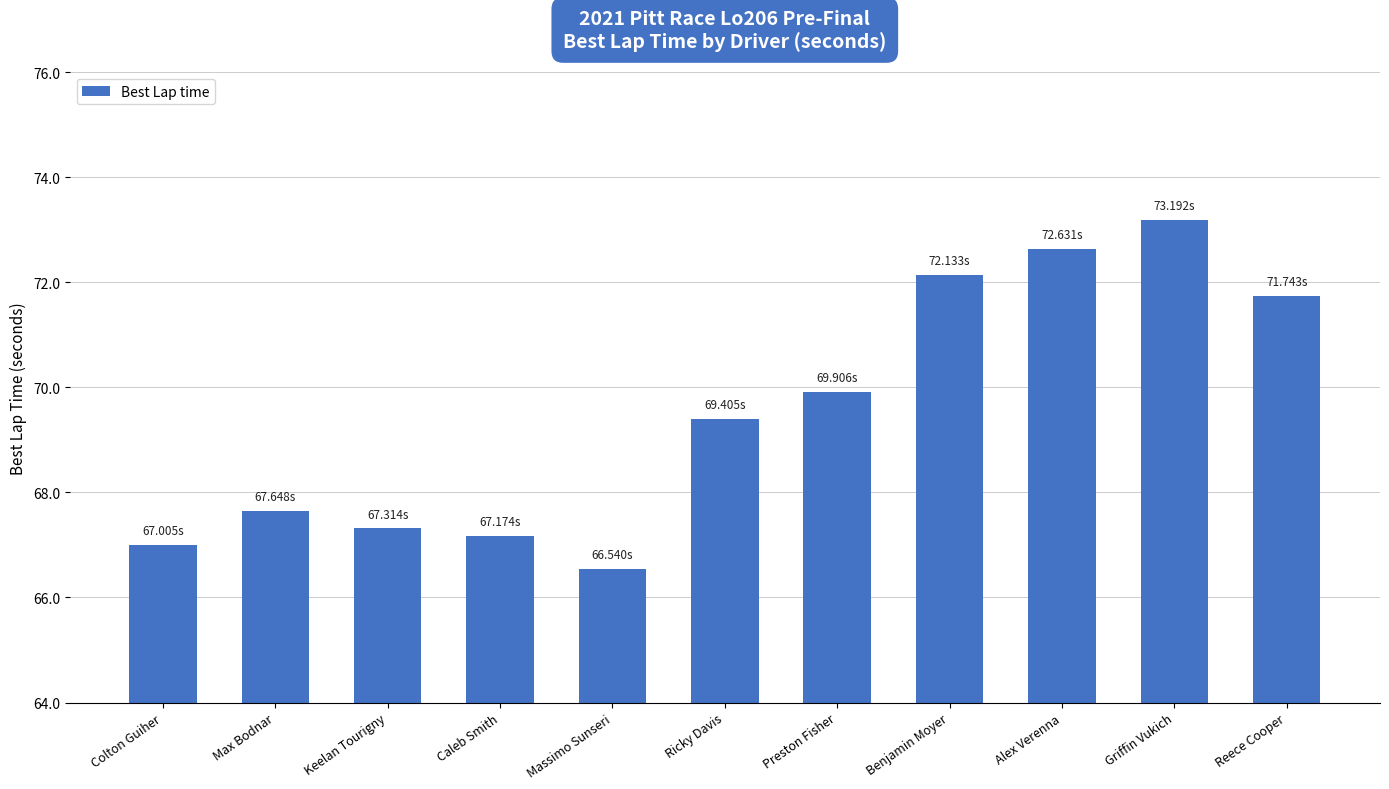

Reading left to right, extract all data points from this chart.

67.0	67.6	67.3	67.2	66.5	69.4	69.9	72.1	72.6	73.2	71.7